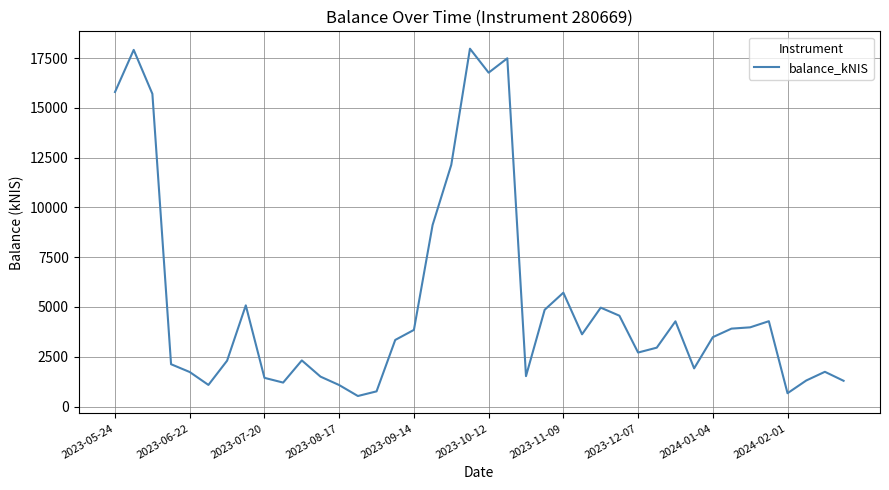

What is the difference between the maximum and minimum values?

17443.8